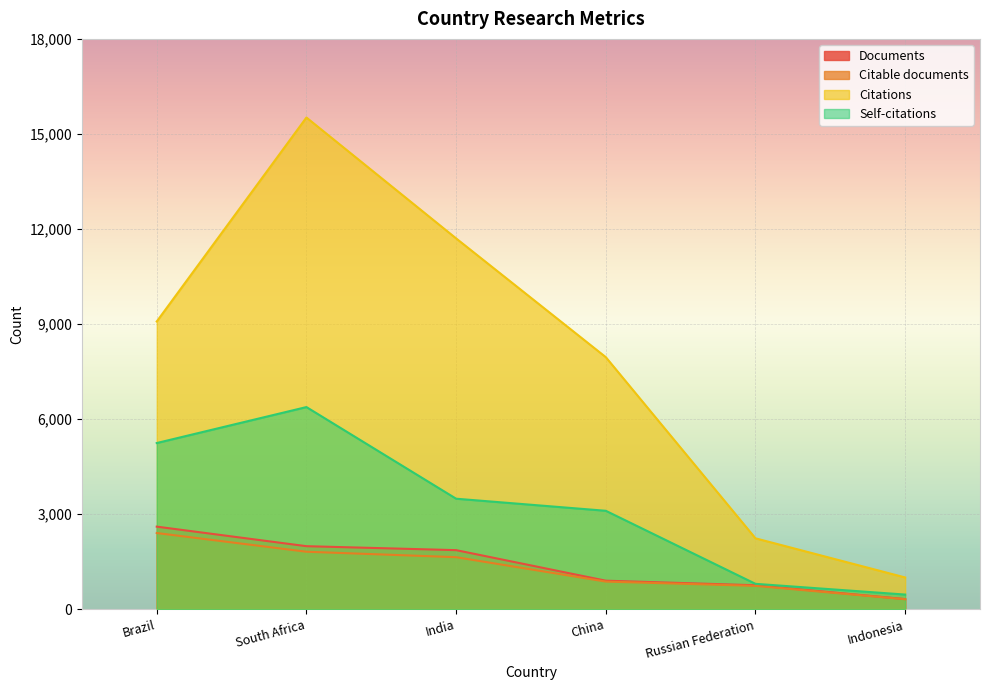

Between Brazil and India, which series saw the biggest shift?

Citations